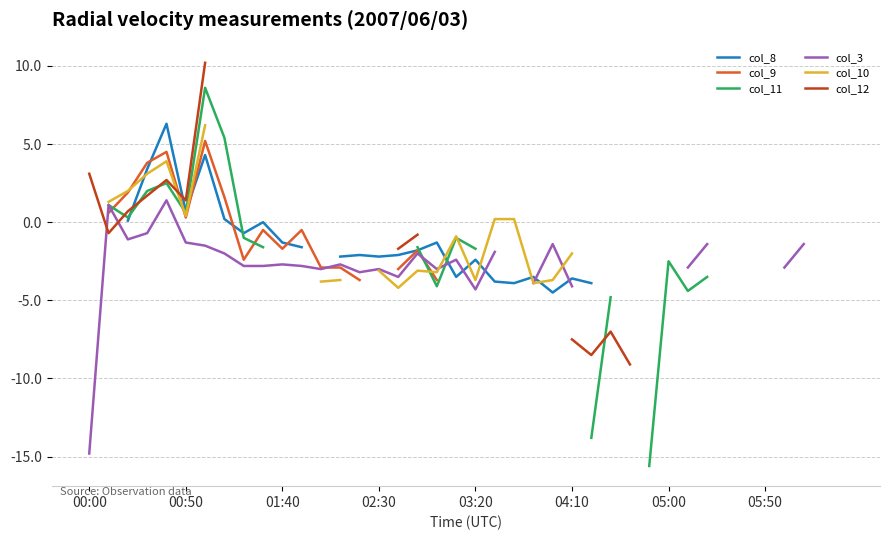

At 28, list the series in order from largest to smallest.

col_8, col_9, col_11, col_3, col_10, col_12